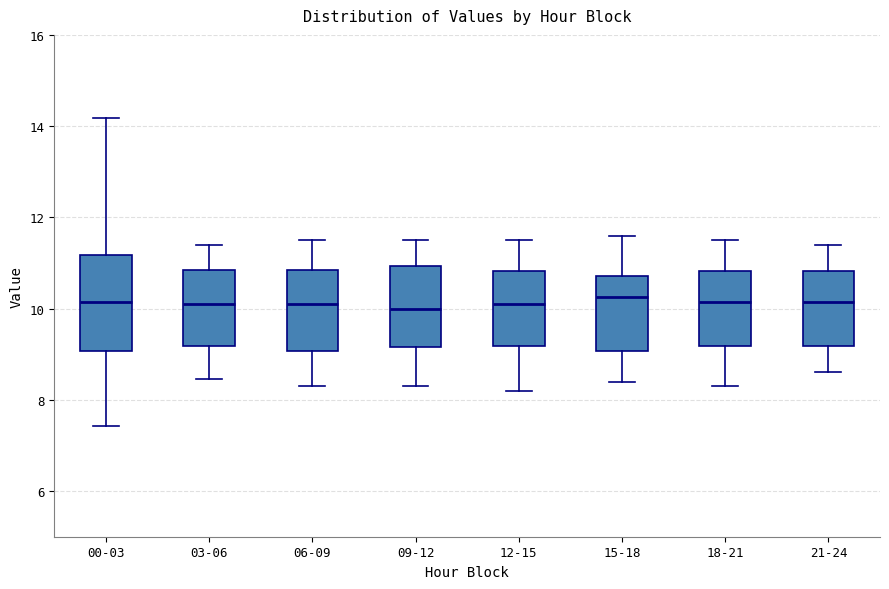

Reading left to right, transcribe this box plot: for each box, give where its median line is, the range the box spans, and where its two whiskers end, as read against the y-axis. The values are not printed on the chart, so give them approximately, as read against the axis.

00-03: median 10.2, box 9.0 to 11.2, whiskers 7.4 to 14.2
03-06: median 10.2, box 9.2 to 10.8, whiskers 8.4 to 11.4
06-09: median 10.2, box 9.0 to 10.8, whiskers 8.4 to 11.6
09-12: median 10.0, box 9.2 to 11.0, whiskers 8.4 to 11.6
12-15: median 10.2, box 9.2 to 10.8, whiskers 8.2 to 11.6
15-18: median 10.2, box 9.0 to 10.8, whiskers 8.4 to 11.6
18-21: median 10.2, box 9.2 to 10.8, whiskers 8.4 to 11.6
21-24: median 10.2, box 9.2 to 10.8, whiskers 8.6 to 11.4